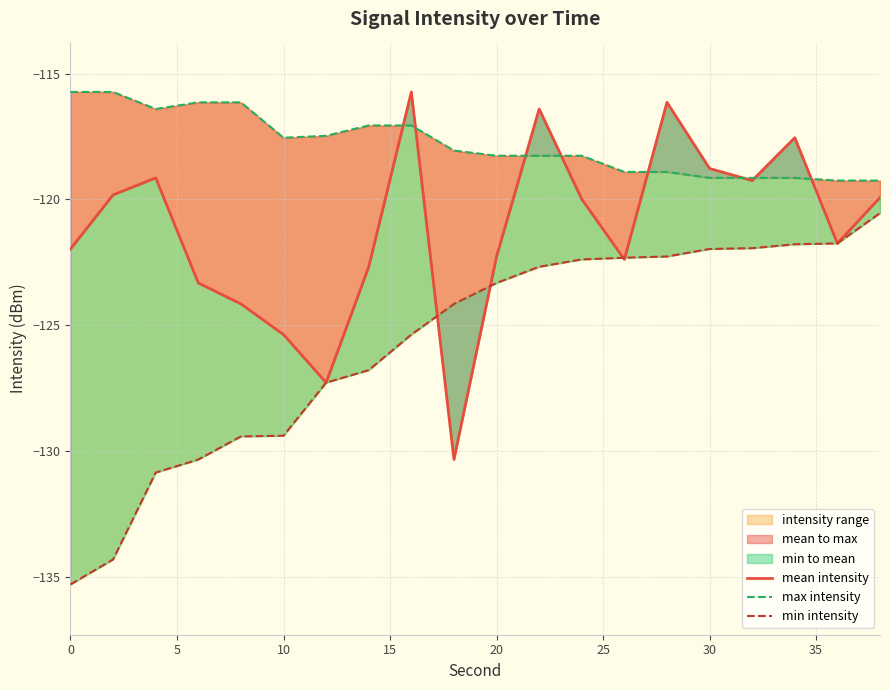

What is the sum of all min intensity values?

-2514.2